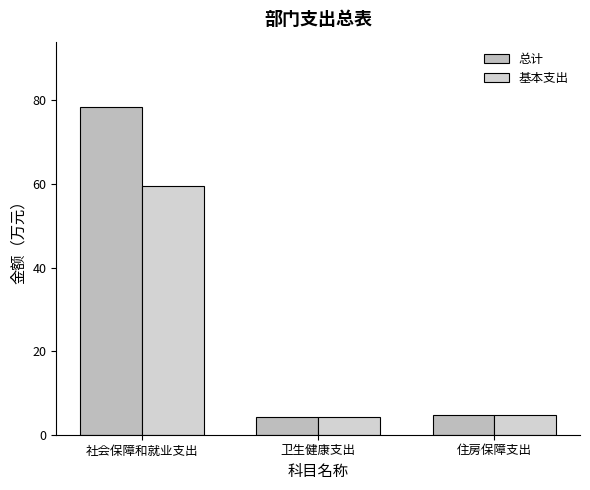

Rank the series by their average value, from lowest to highest.

基本支出, 总计